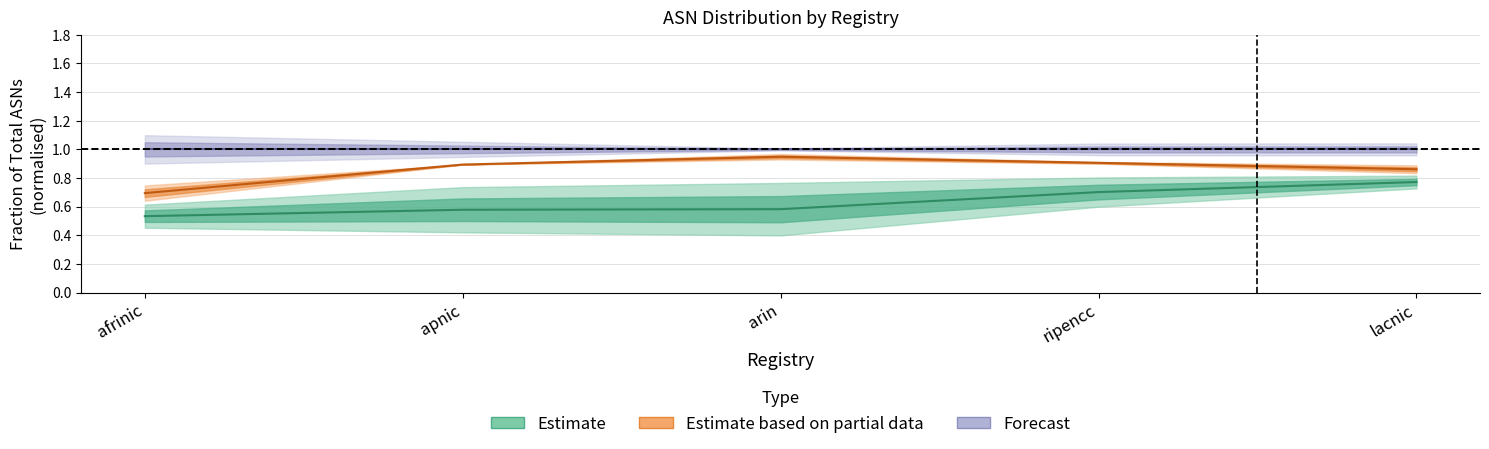

Which series has the largest total across all categories?

Forecast